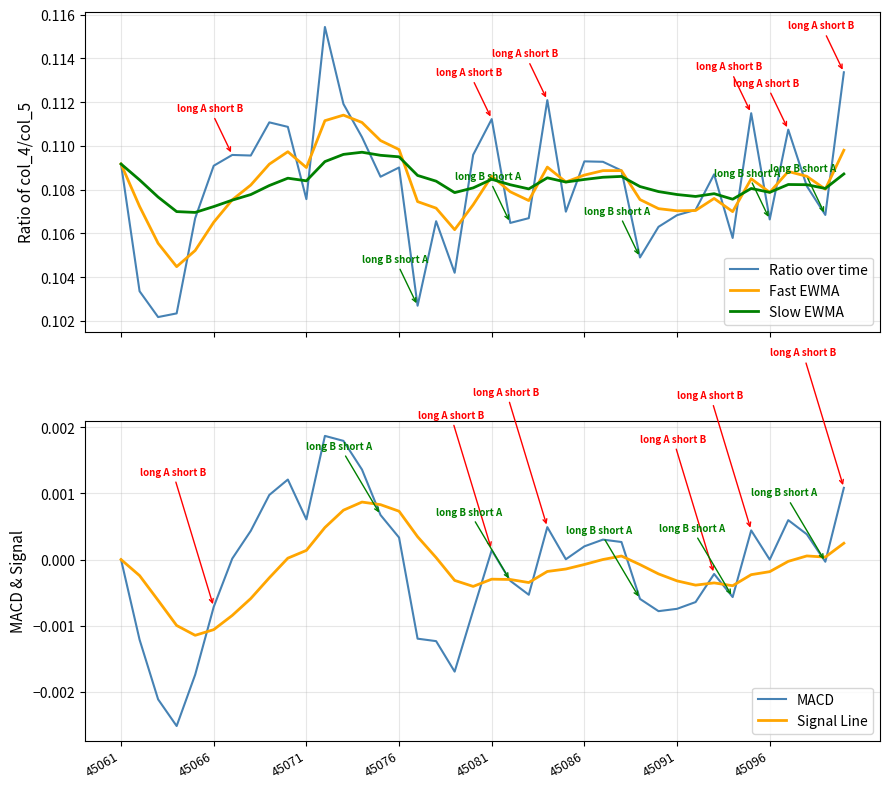

Where is the first local maximum for Signal Line?

13